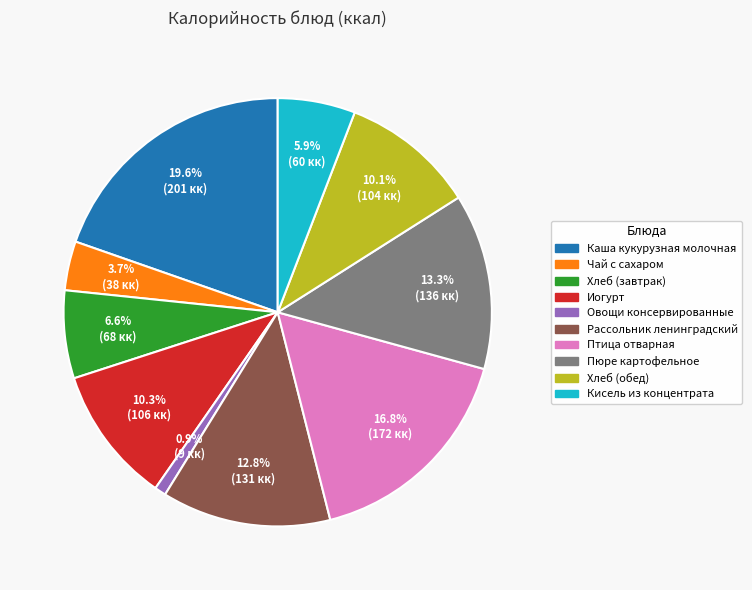

Which slice is the largest?

Каша кукурузная молочная